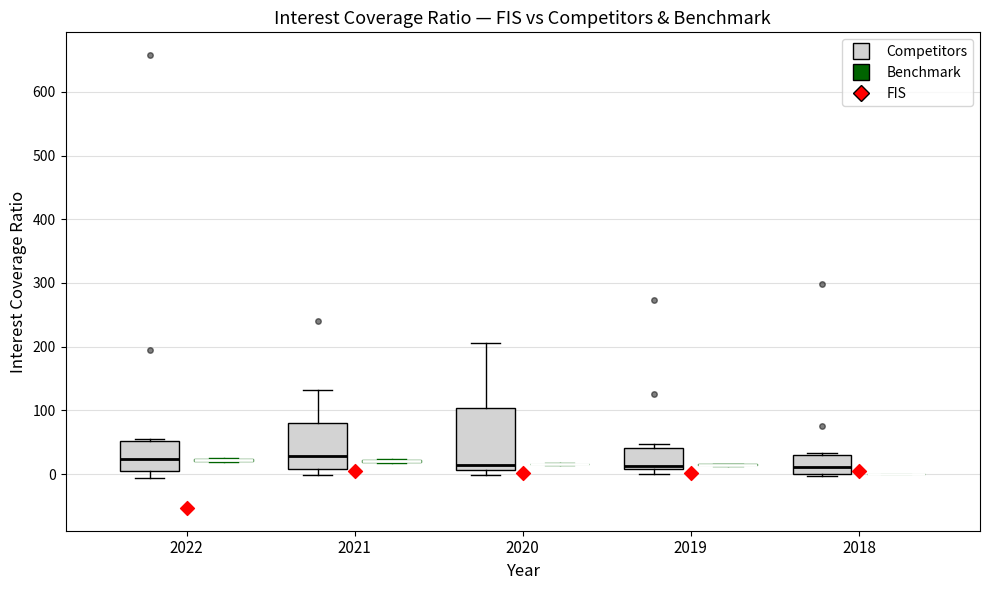

Reading left to right, read every box against the y-axis: the position of its median line, the range the box covers, and the ends of its whiskers. The values are not printed on the chart, so give them approximately, as read against the axis.

2022 (Competitors): median 20, box 0 to 50, whiskers -10 to 50 (just above the box's upper edge)
2022 (Benchmark): box collapsed to a line at 20, whiskers 20 to 20
2021 (Competitors): median 30, box 10 to 80, whiskers 0 to 130
2021 (Benchmark): box collapsed to a line at 20, whiskers 20 to 20
2020 (Competitors): median 10 (just above the box's lower edge), box 10 to 100, whiskers 0 to 210
2020 (Benchmark): box collapsed to a line at 20, whiskers 10 to 20
2019 (Competitors): median 10 (just above the box's lower edge), box 10 to 40, whiskers 0 to 50
2019 (Benchmark): box collapsed to a line at 10, whiskers 10 to 20
2018 (Competitors): median 10, box 0 to 30, whiskers 0 (just below the box's lower edge) to 30
2018 (Benchmark): box collapsed to a line at 0, whiskers 0 to 0